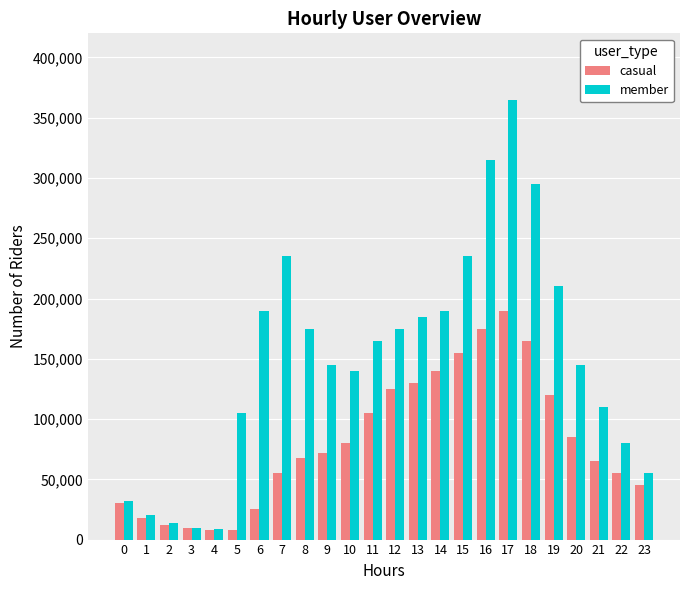

The value of casual at 21 is 65000. True or false?

True